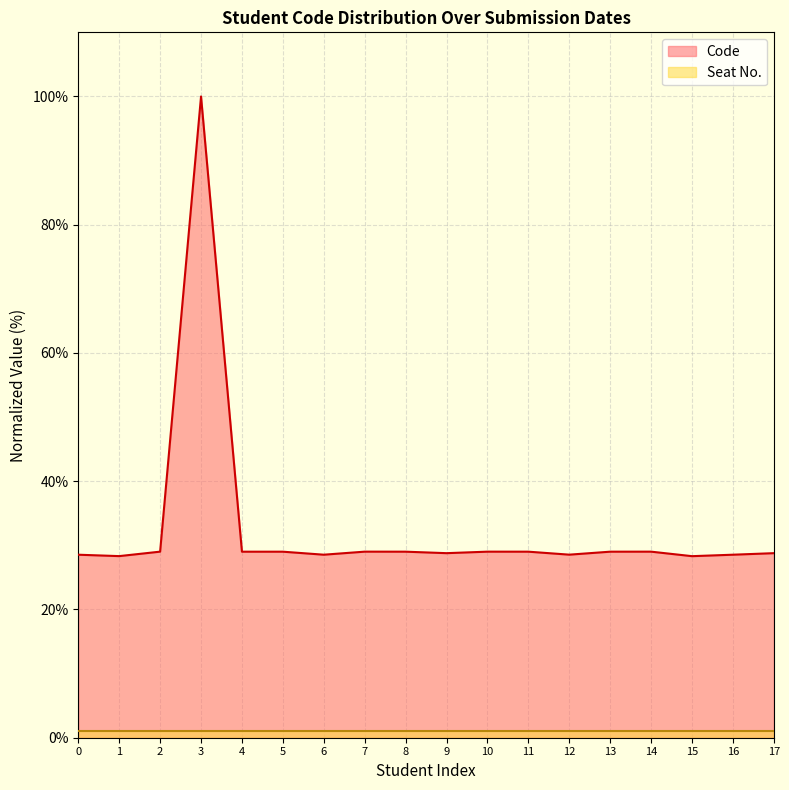

Which series has the largest range (max minus min)?

Code